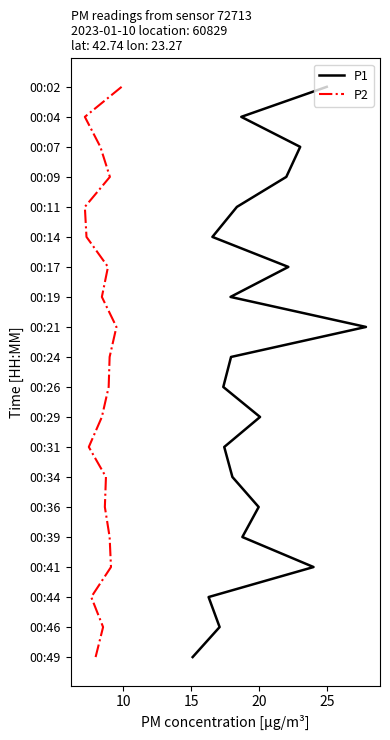

True or false: P1 and P2 cross at least once.

False